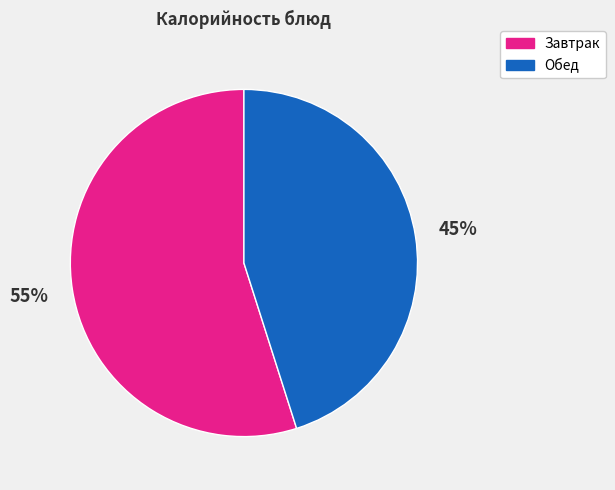

To the nearest percent, what is the difference between the largest and smallest slice percentages?

10%